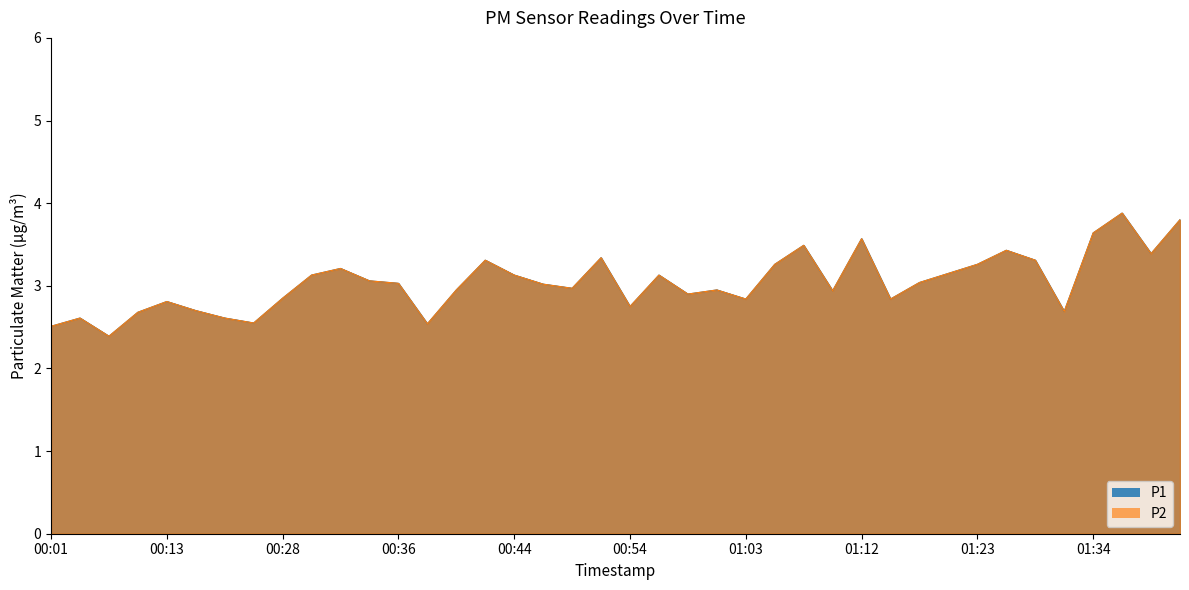

At which label does P1 reach its minimum?

00:07